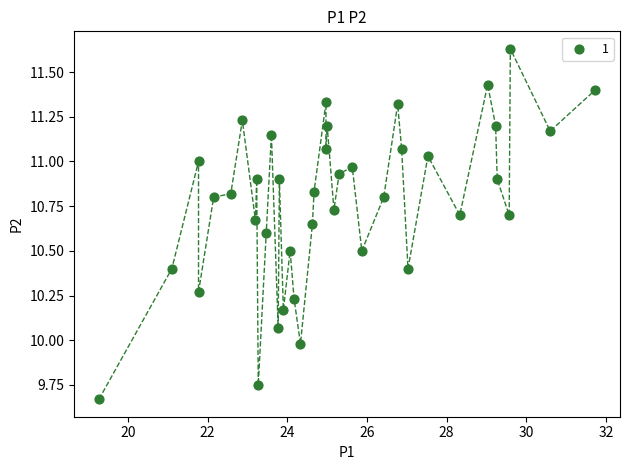

What is the range of X values (max minus min)?

12.5